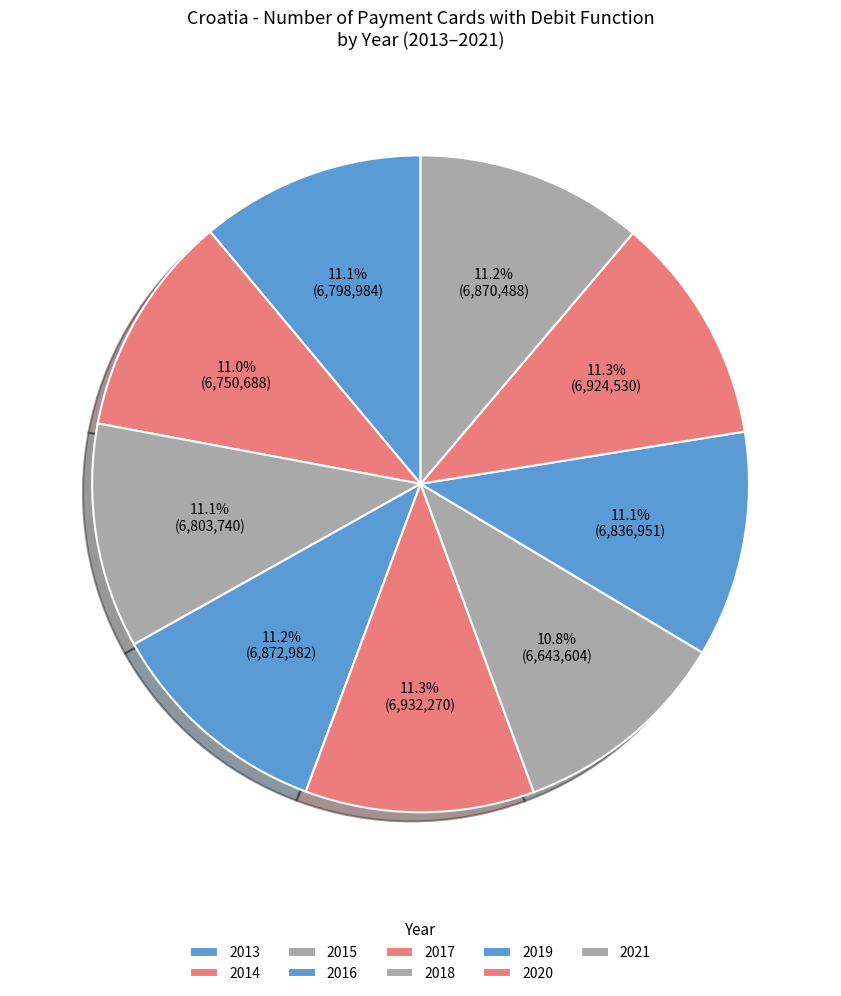

Does 2016 account for over 50% of the chart?

No